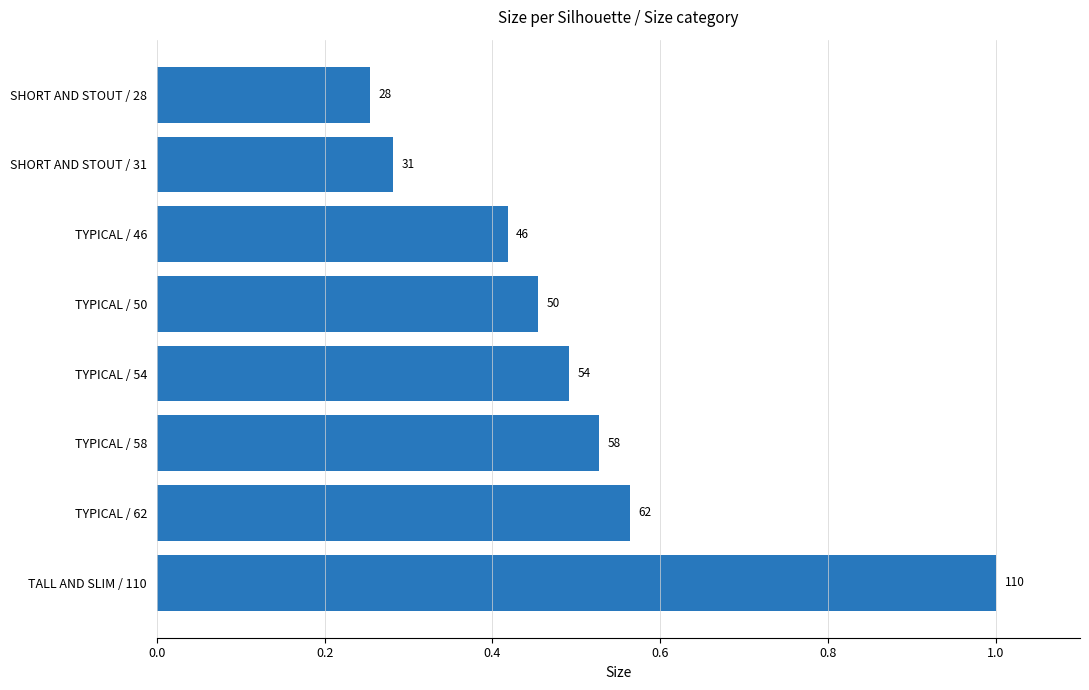

Are the bars horizontal?

Yes